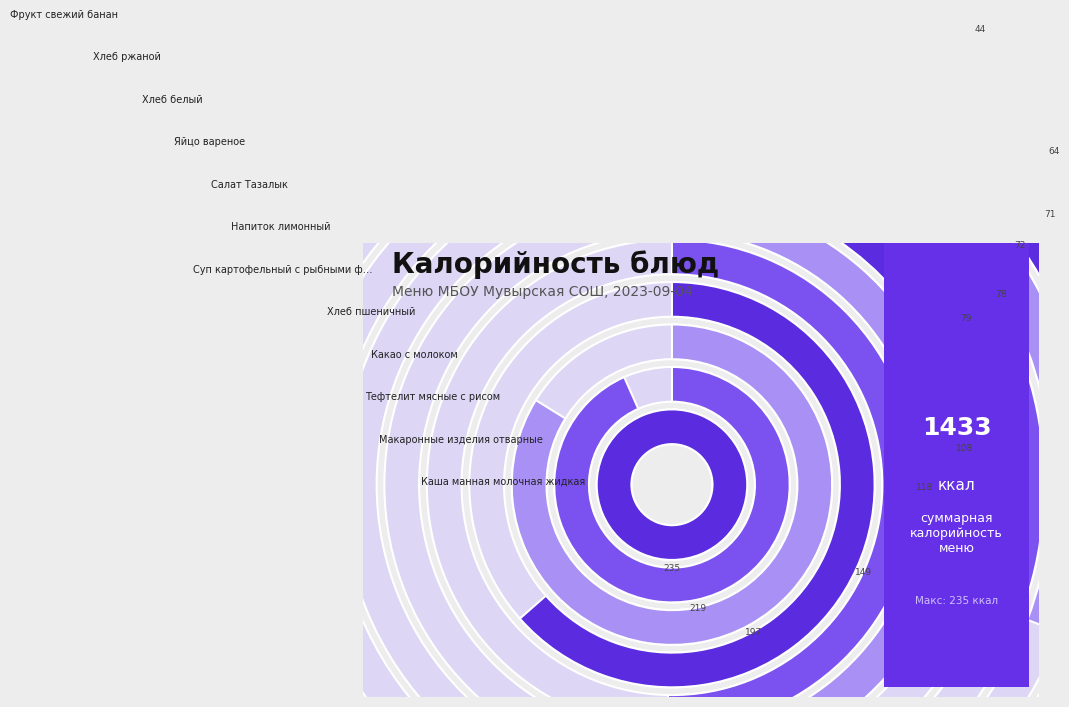

How many segments does this pie chart have?

12